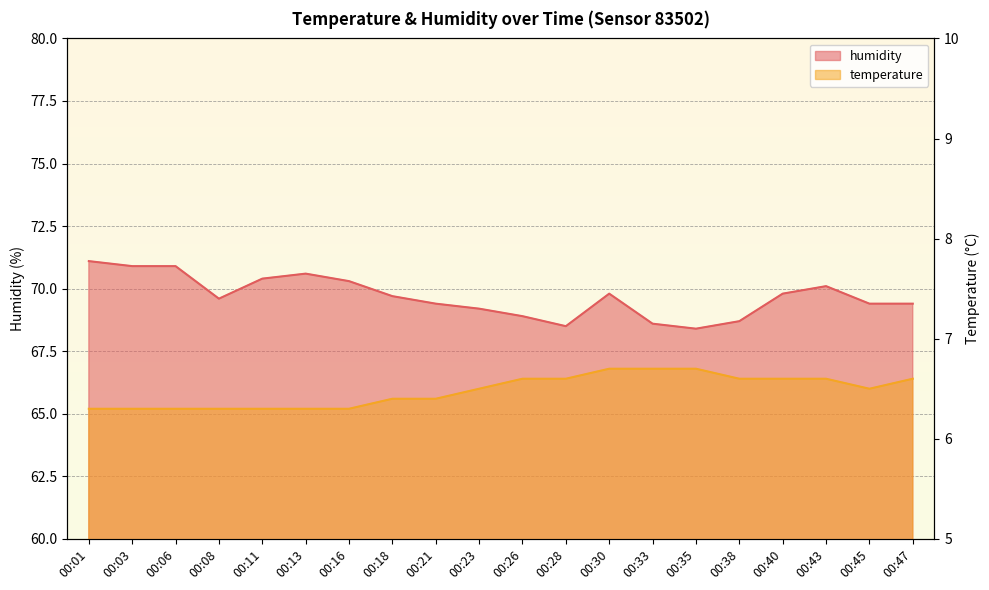

Is the value of temperature at 00:13 greater than the value of humidity at 00:30?

No